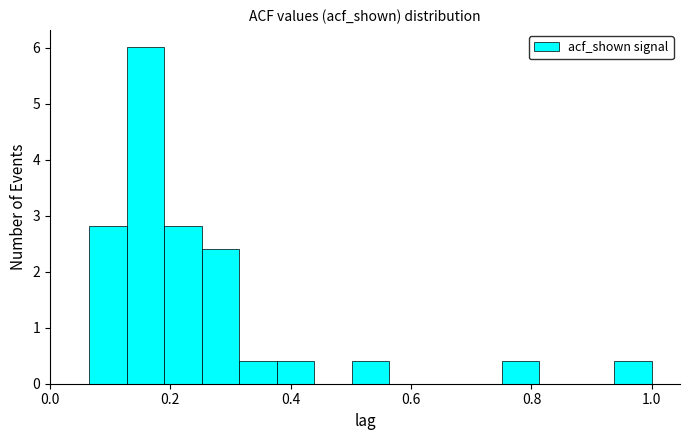

Around what value on the x-axis is the tallest bar? Give the approximate position of its centre, as read against the axis.

0.16